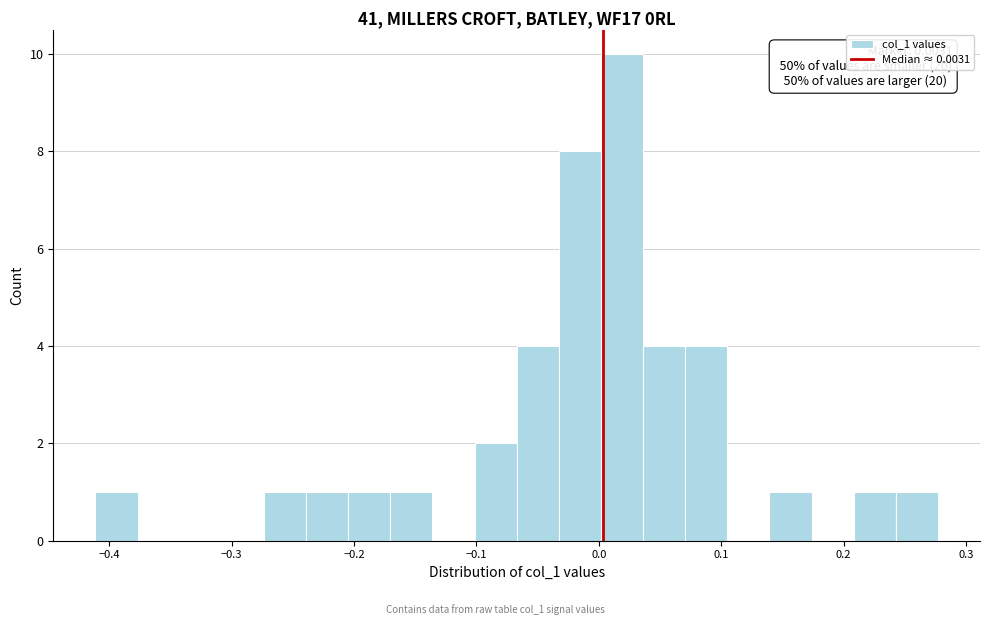

Around what value on the x-axis is the tallest bar? Give the approximate position of its centre, as read against the axis.

0.02